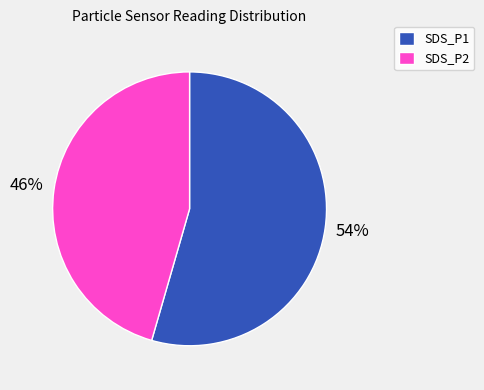

Is it true that SDS_P1 is 68% of the pie?

False